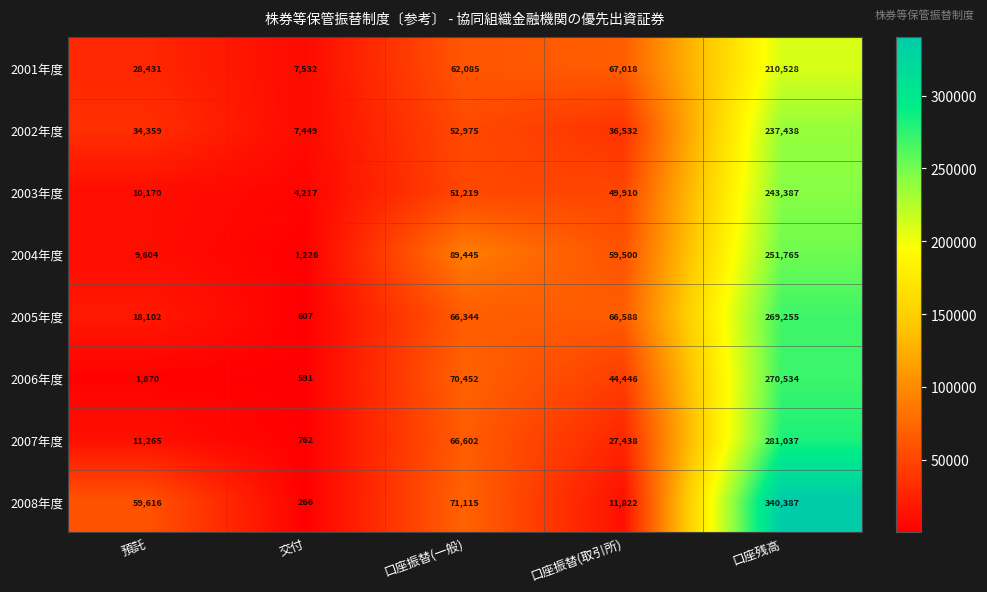

At 預託, list the series in order from smallest to largest.

2006年度, 2004年度, 2003年度, 2007年度, 2005年度, 2001年度, 2002年度, 2008年度